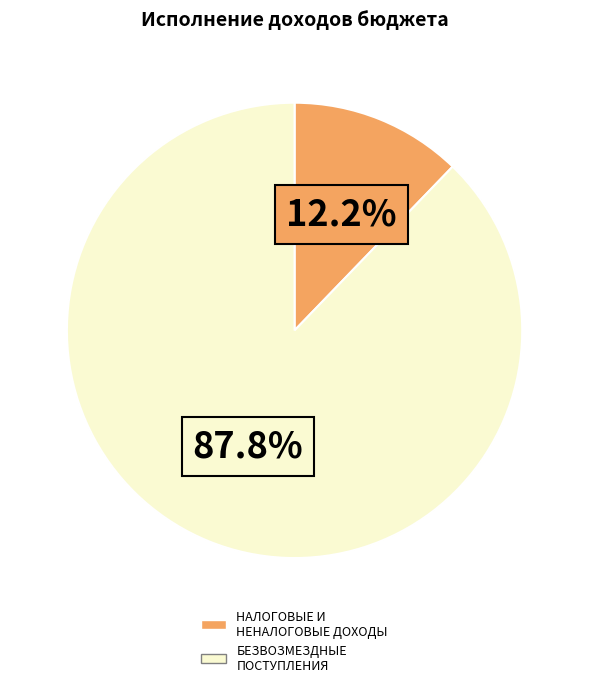

Rank the categories by value from lowest to highest.

НАЛОГОВЫЕ И НЕНАЛОГОВЫЕ ДОХОДЫ, БЕЗВОЗМЕЗДНЫЕ ПОСТУПЛЕНИЯ